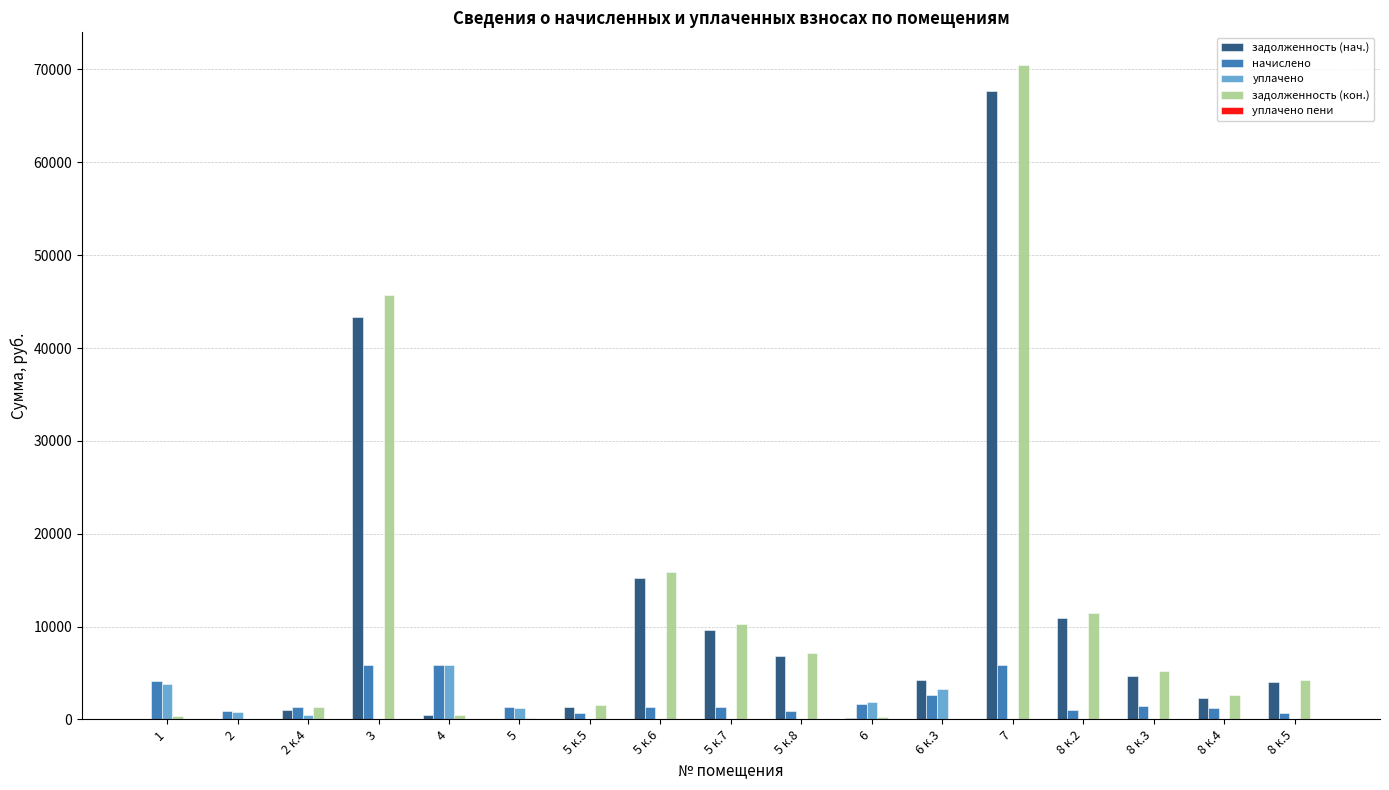

What is the greatest value displayed?

70478.8